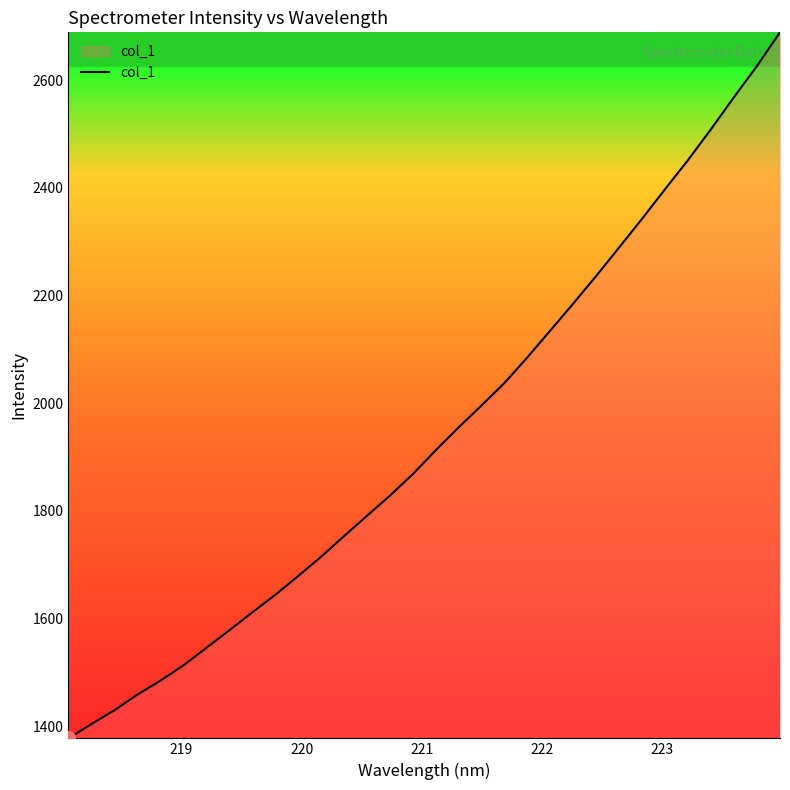

What is the difference between the maximum and minimum values?

1311.3